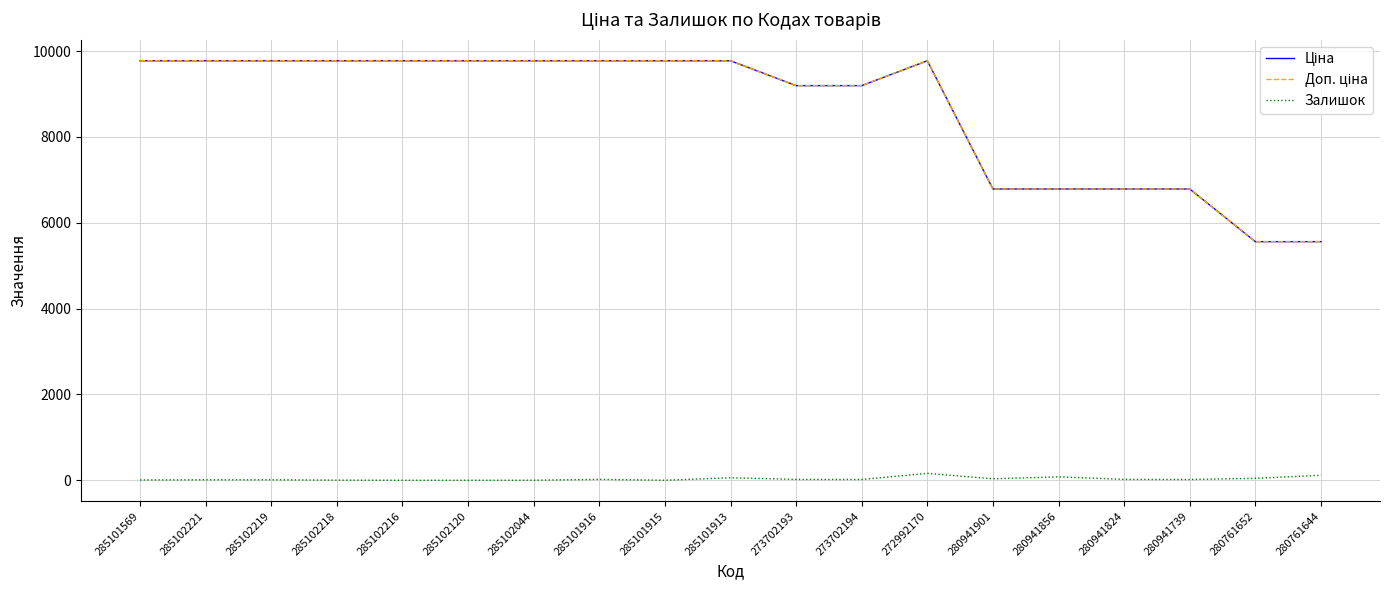

Does the chart have visible grid lines?

Yes